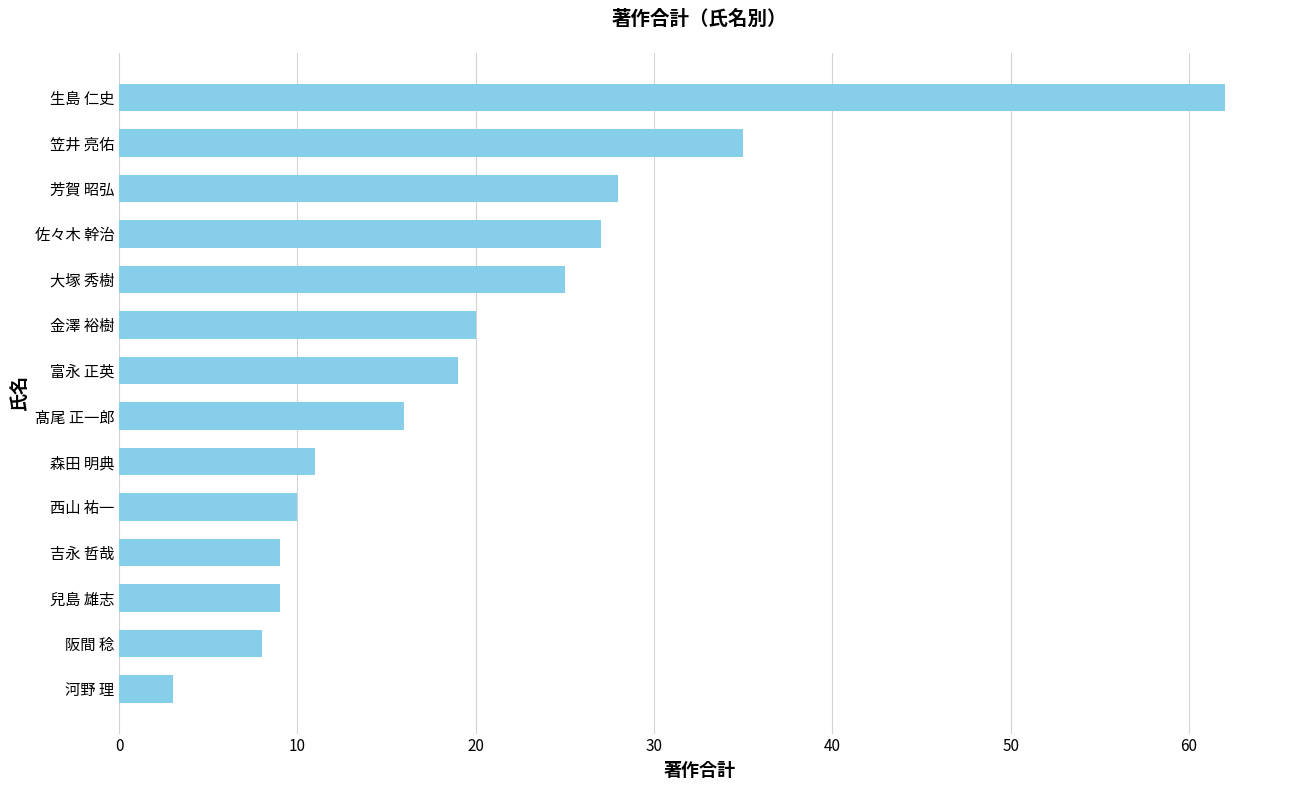

Reading bottom to top, extract all data points from this chart.

河野 理=3	阪間 稔=8	兒島 雄志=9	吉永 哲哉=9	西山 祐一=10	森田 明典=11	髙尾 正一郎=16	富永 正英=19	金澤 裕樹=20	大塚 秀樹=25	佐々木 幹治=27	芳賀 昭弘=28	笠井 亮佑=35	生島 仁史=62